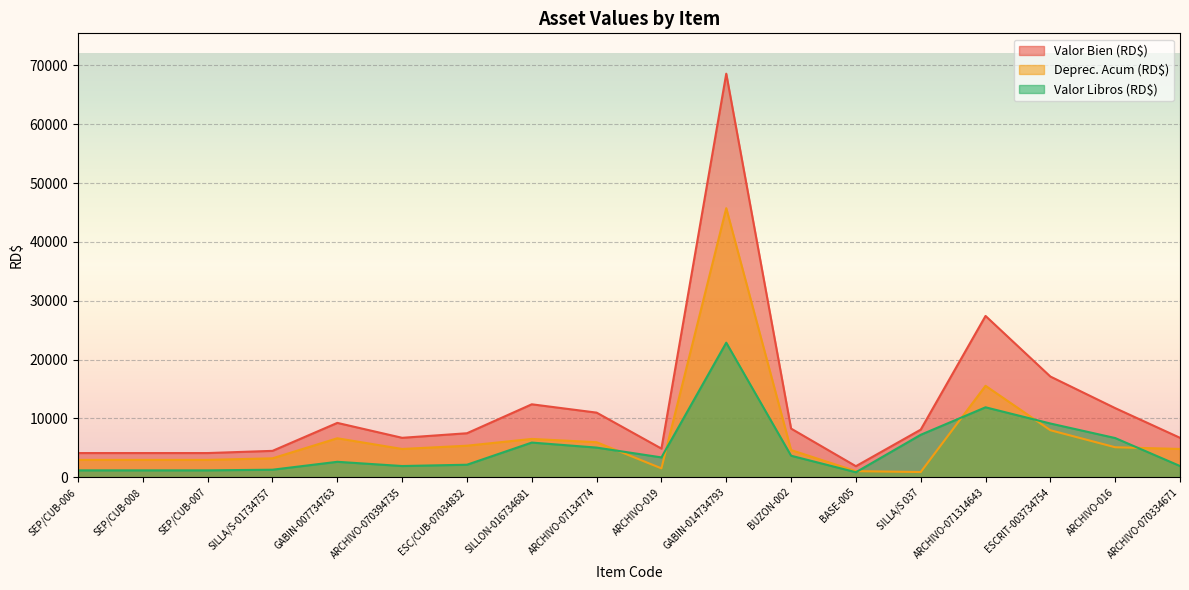

What is the label of the 11th point from the left?

GABIN-014734793